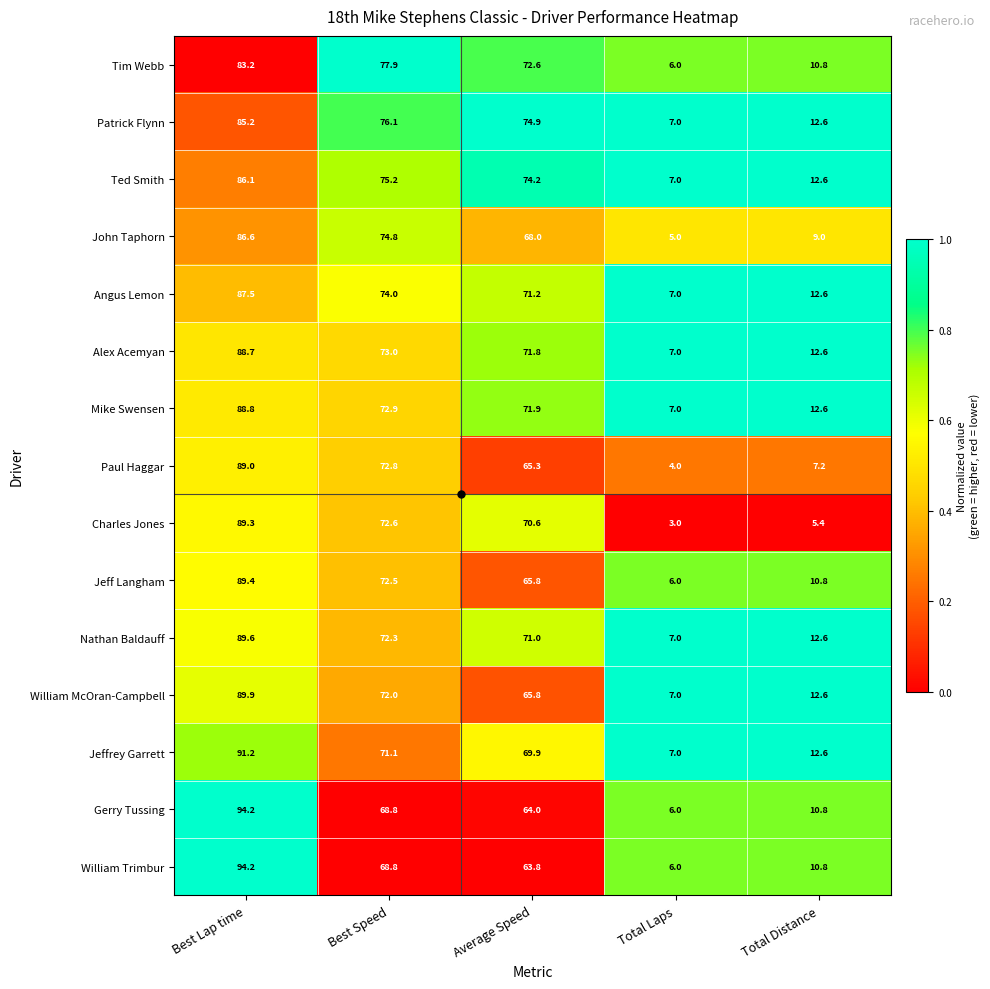

At which category is the sum across all series the highest?

Best Lap time